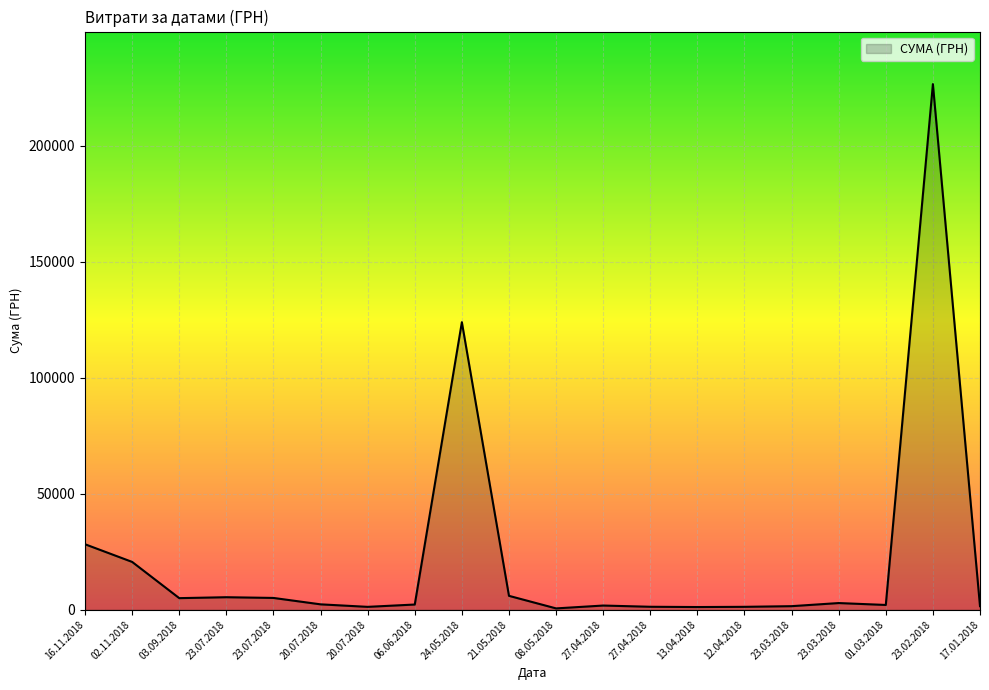

The chart shows a value of 124000.0 at 24.05.2018. True or false?

True